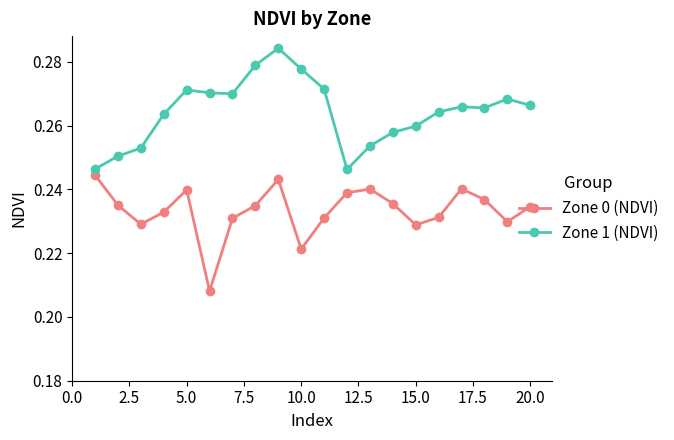

Which series has the largest range (max minus min)?

Zone 1 (NDVI)